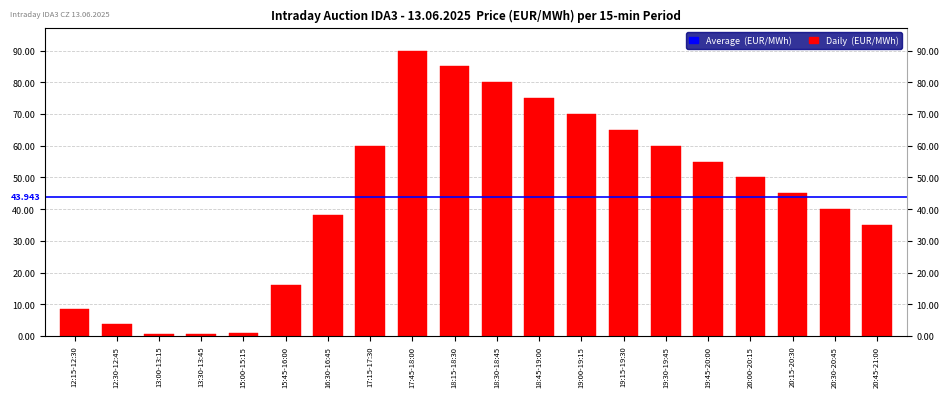

Reading right to left, extract all data points from this chart.

35.0	40.0	45.0	50.0	55.0	60.0	65.0	70.0	75.0	80.0	85.0	90.0	60.0	38.2	16.0	1.0	0.7	0.7	3.9	8.4